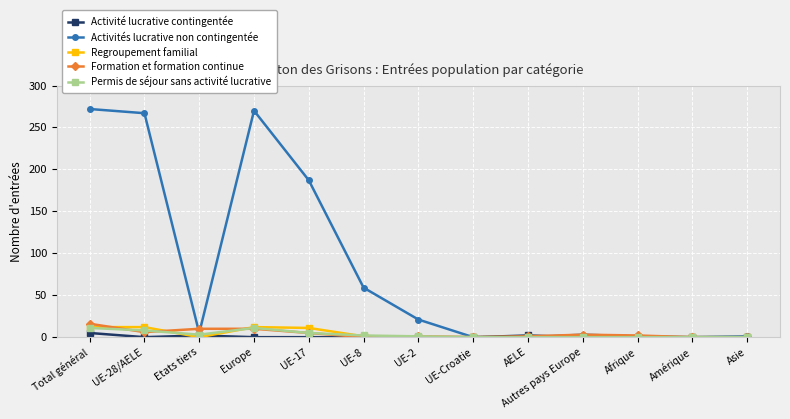

Which series has the largest total across all categories?

Activités lucrative non contingentée